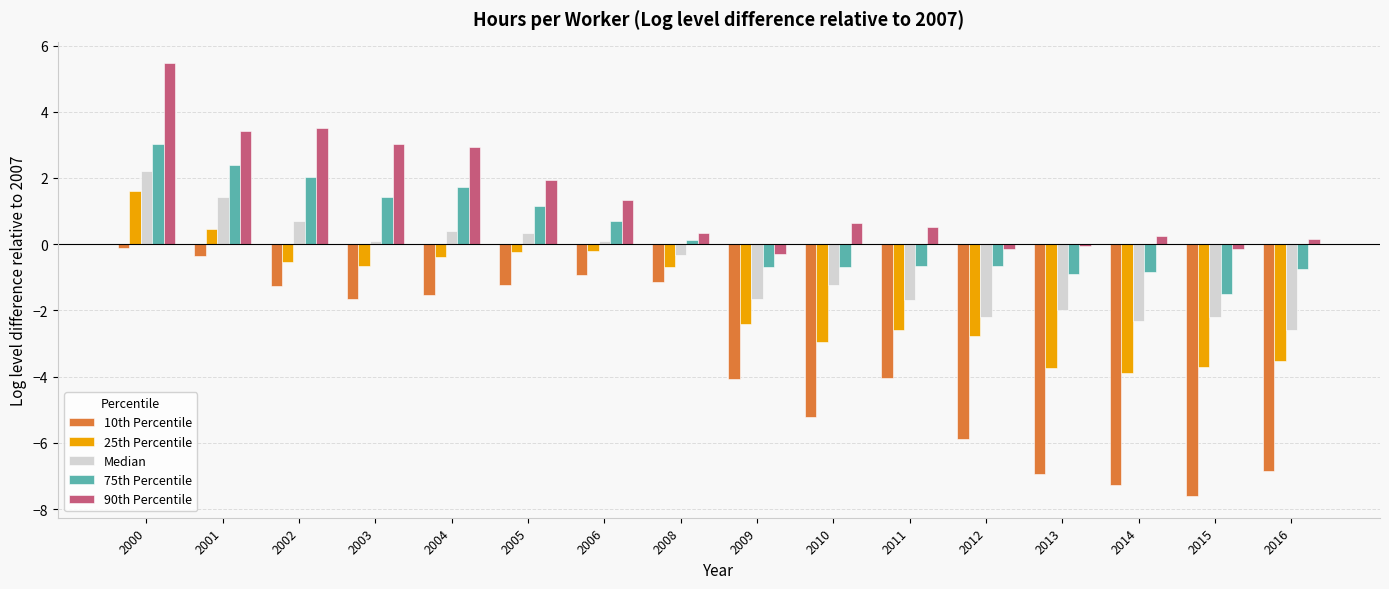

Which category has the lowest value in the 75th Percentile series?

2015